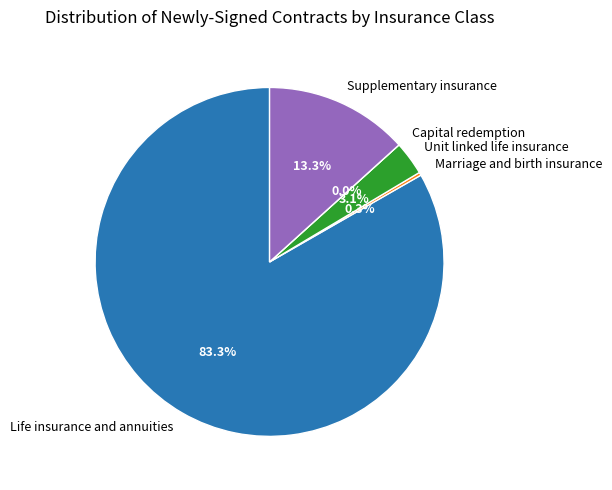

What portion of the pie excludes Capital redemption?

100.0%